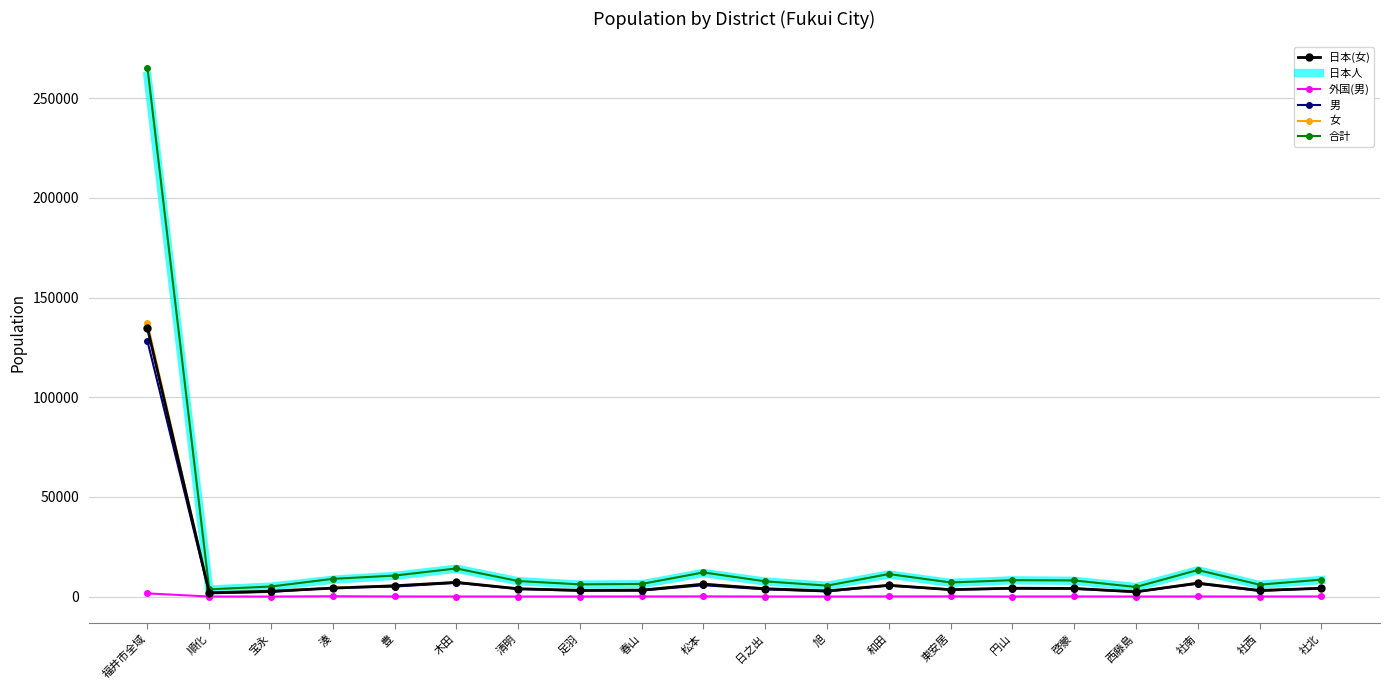

What is the difference between the second highest and second lowest values in the 日本人 series?

9221